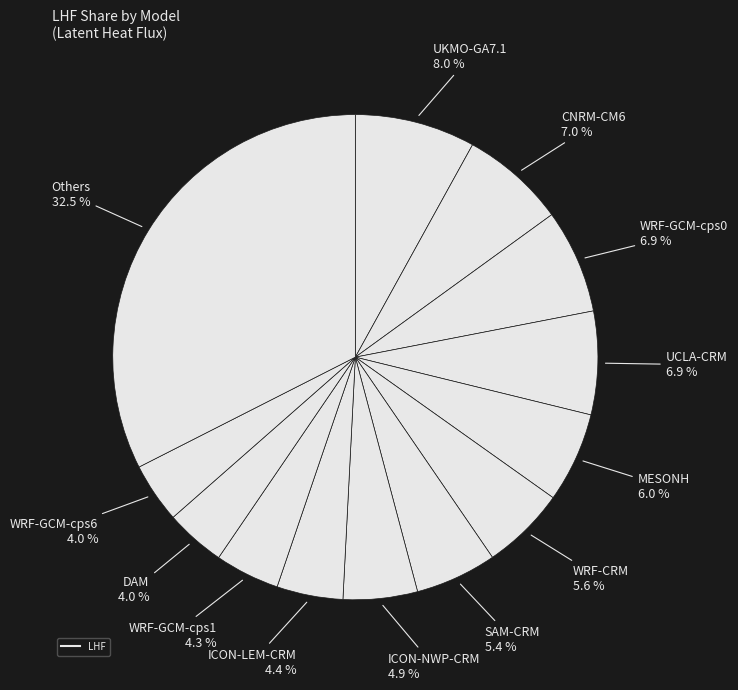

How many segments does this pie chart have?

13